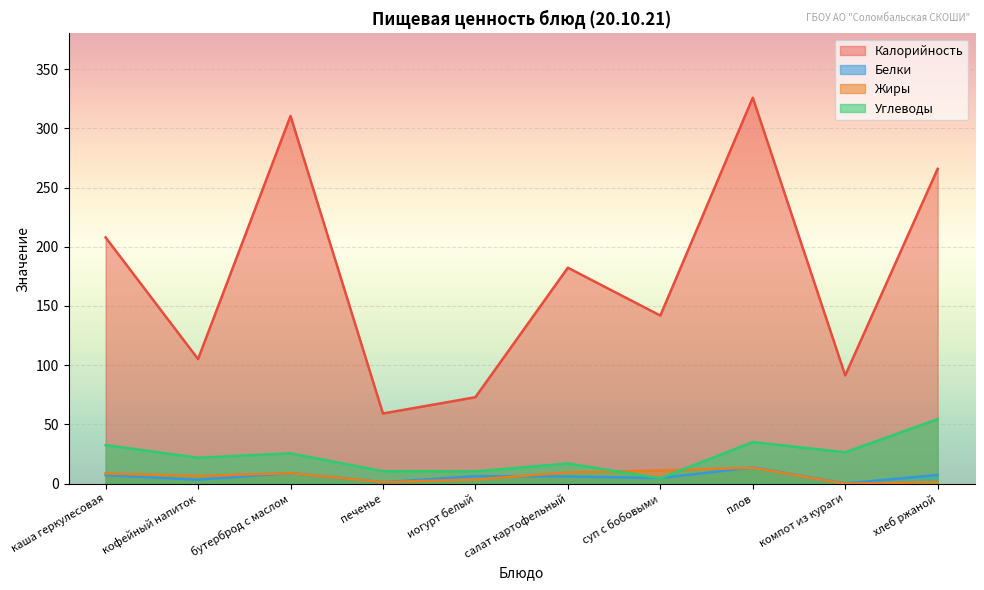

At which label does Белки first exceed 6?

каша геркулесовая